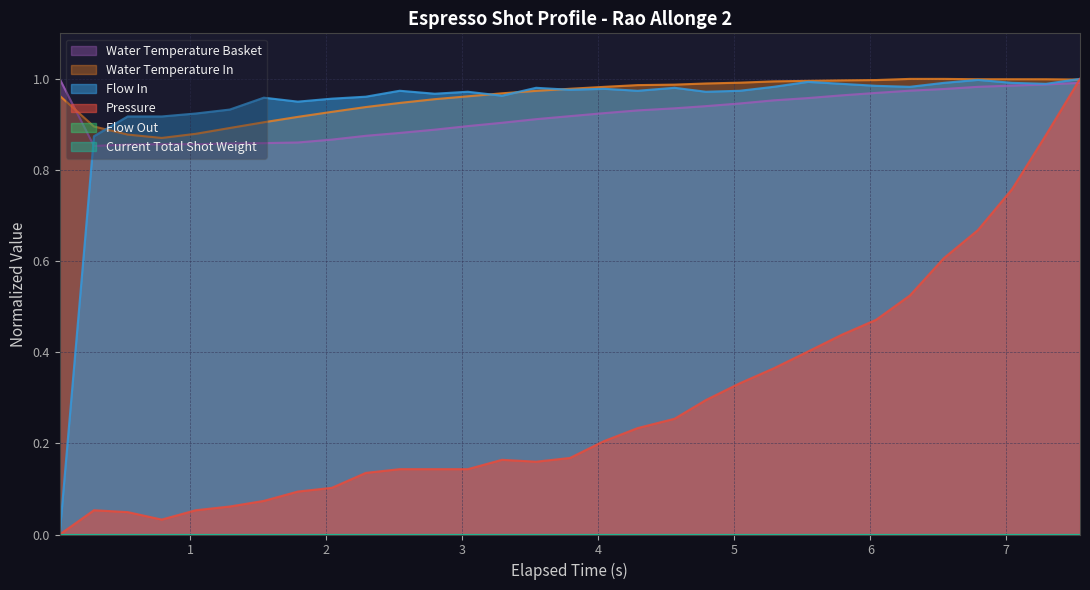

Does the chart have visible grid lines?

Yes